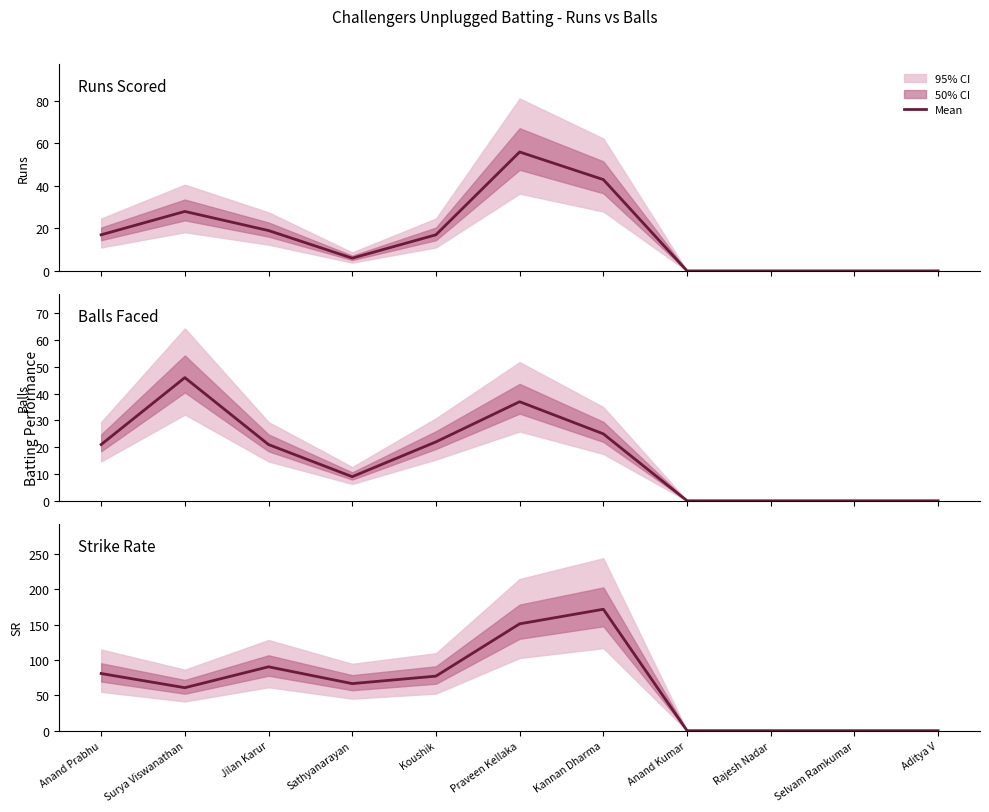

List the series in order of their peak value, lowest first.

Balls, Runs, Strike Rate